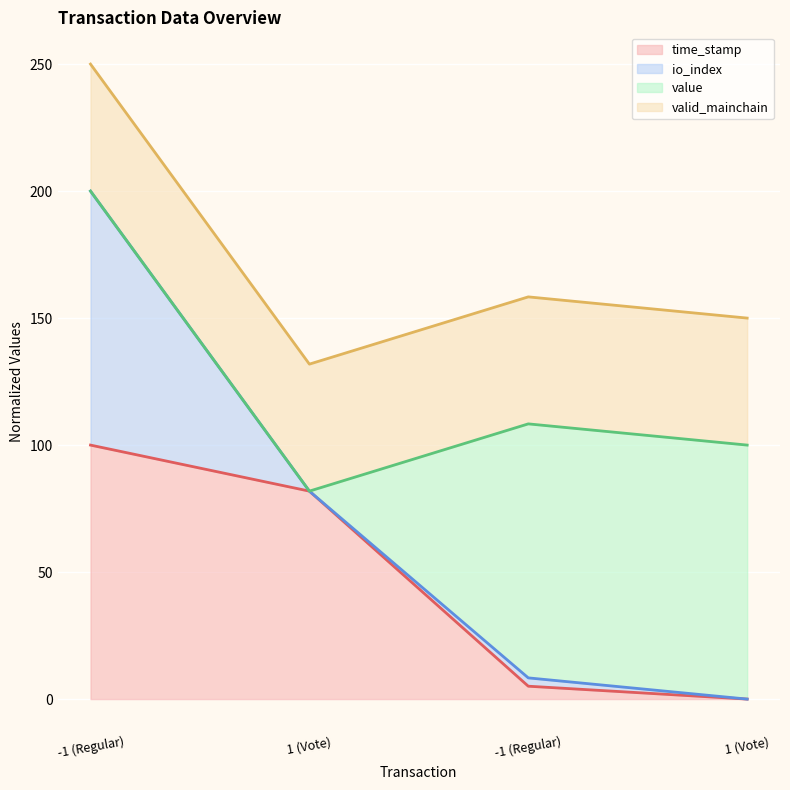

Where does the time_stamp series first go above 81?

-1 (Regular)